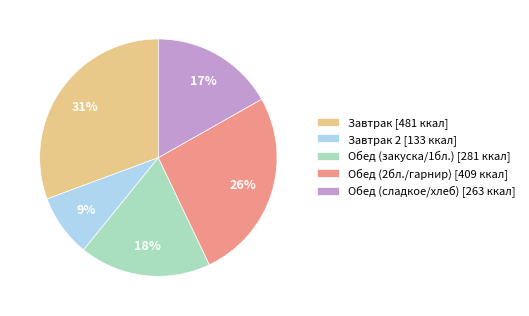

Which has a higher value, Завтрак 2 [133 ккал] or Обед (закуска/1бл.) [281 ккал]?

Обед (закуска/1бл.) [281 ккал]